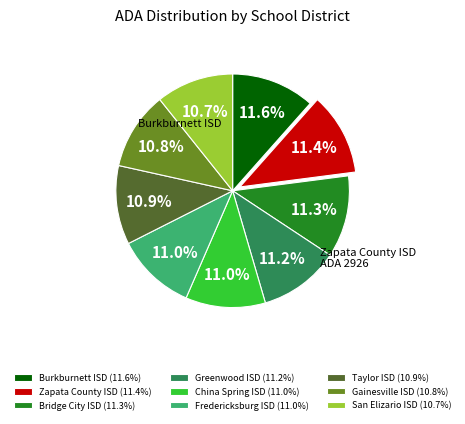

What percentage is NOT represented by China Spring ISD (11.0%)?

89.0%